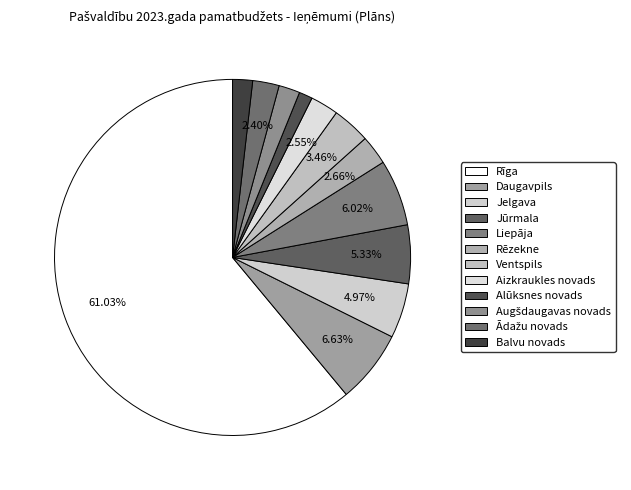

How many segments does this pie chart have?

12